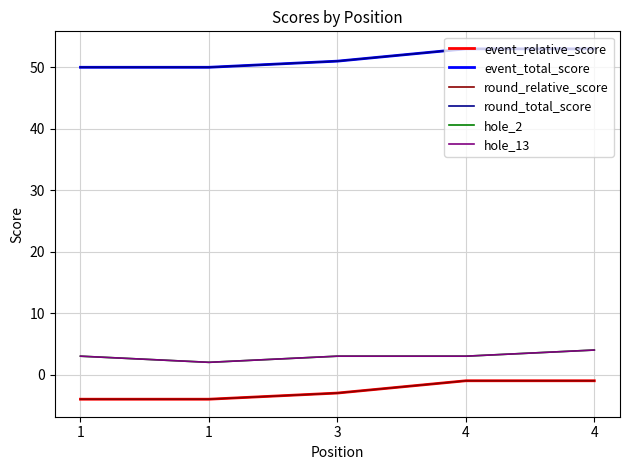

How many values in the round_total_score series are below 51?

2